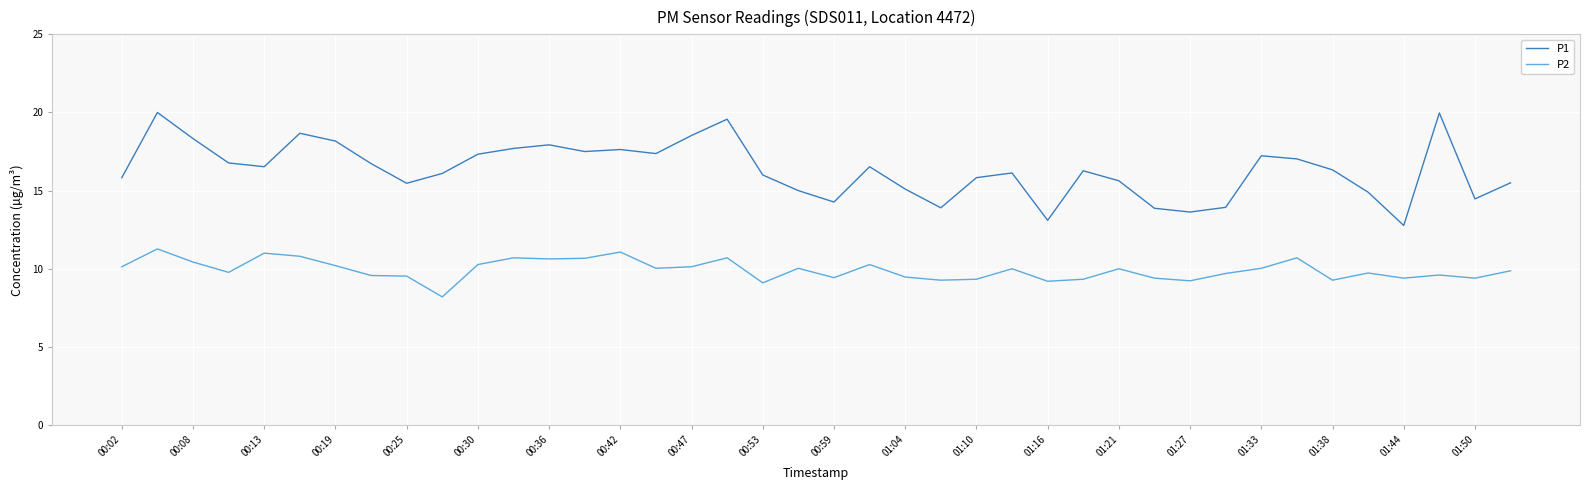

Rank the series by their maximum value, from highest to lowest.

P1, P2